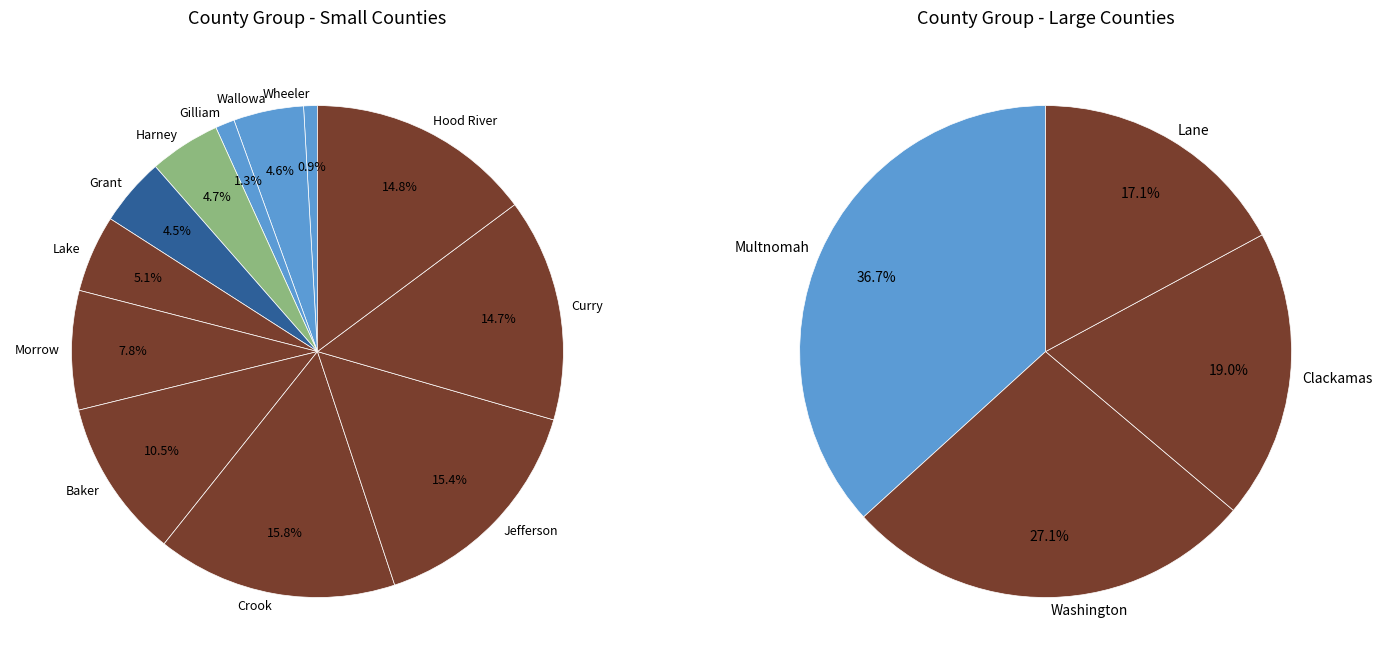

Is Baker the majority of the pie?

No